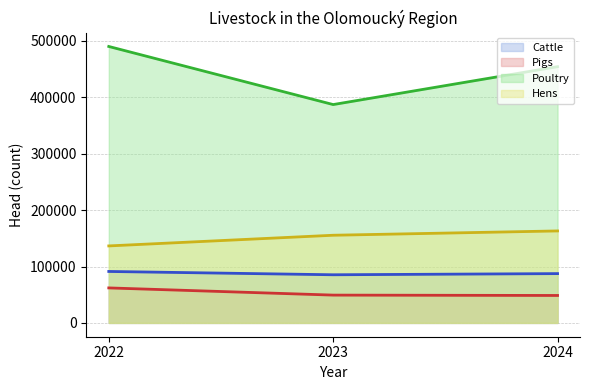

What is the approximate value of Cattle at 2023, to the nearest 10?

85370